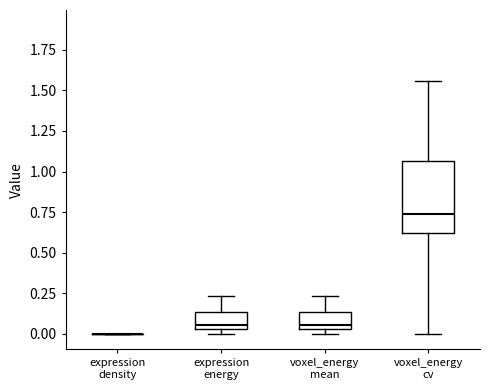

Where does the upper whisker of the box for expression energy end on the y-axis? The values are not printed on the chart, so give them approximately, as read against the axis.

0.25